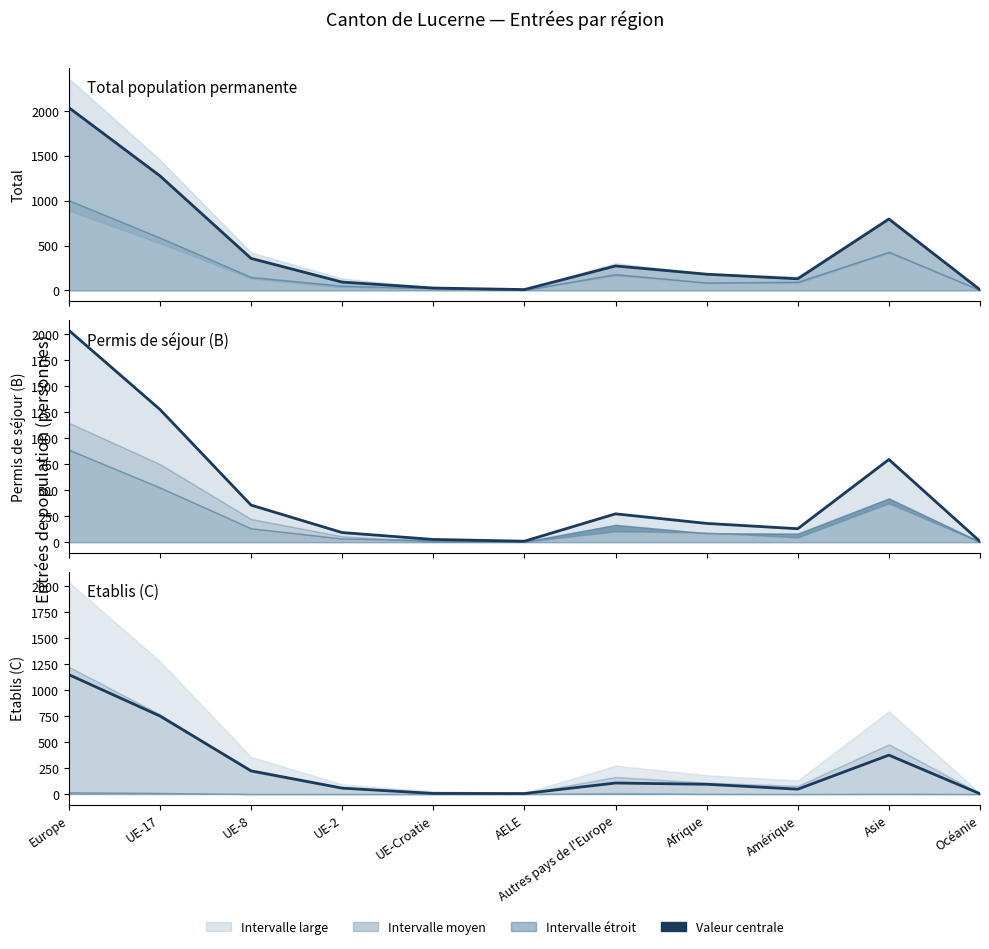

True or false: Séjour (B) ligne and Hommes ligne cross at least once.

False